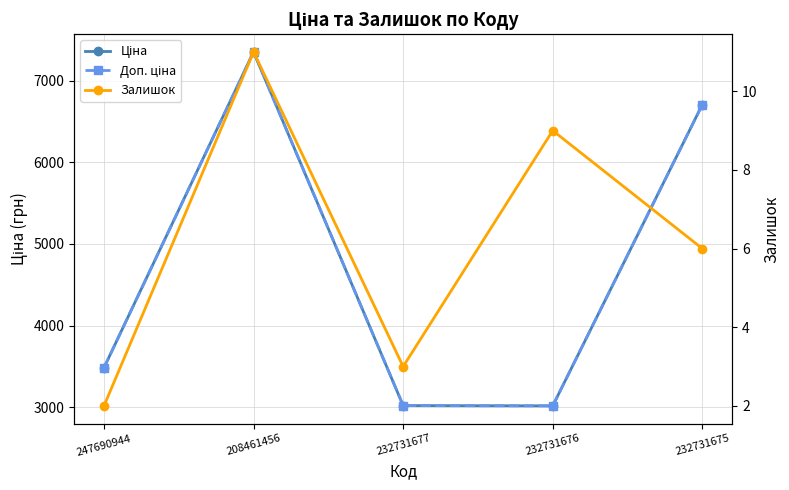

What is the minimum value shown in the chart?

2.0